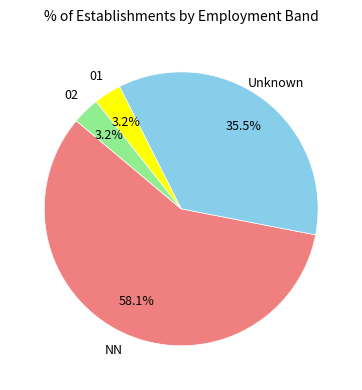

Is there a majority slice in this chart?

Yes